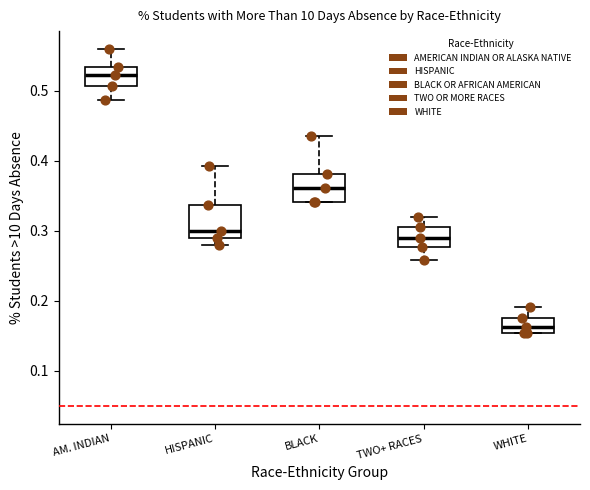

Which box's median line is the lowest?

WHITE